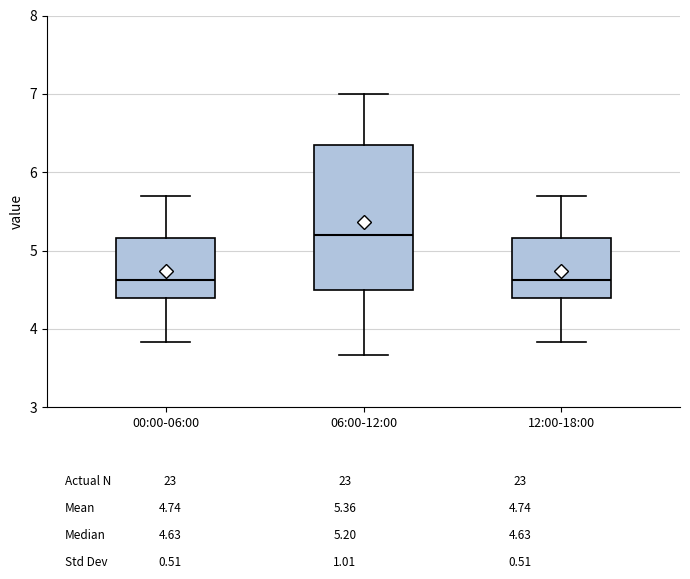

Which box is the tallest, from its lower edge to its upper edge?

06:00-12:00